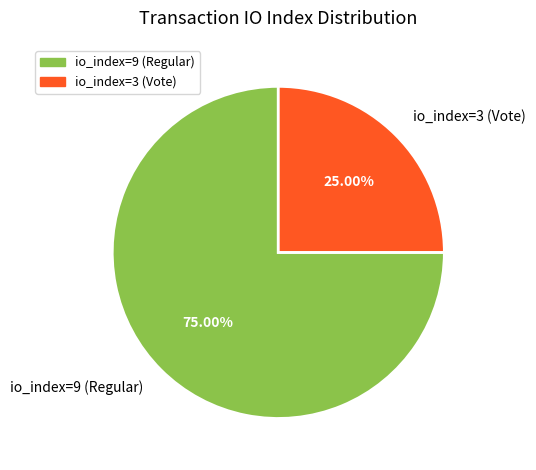

Which category has the biggest portion of the pie?

io_index=9 (Regular)